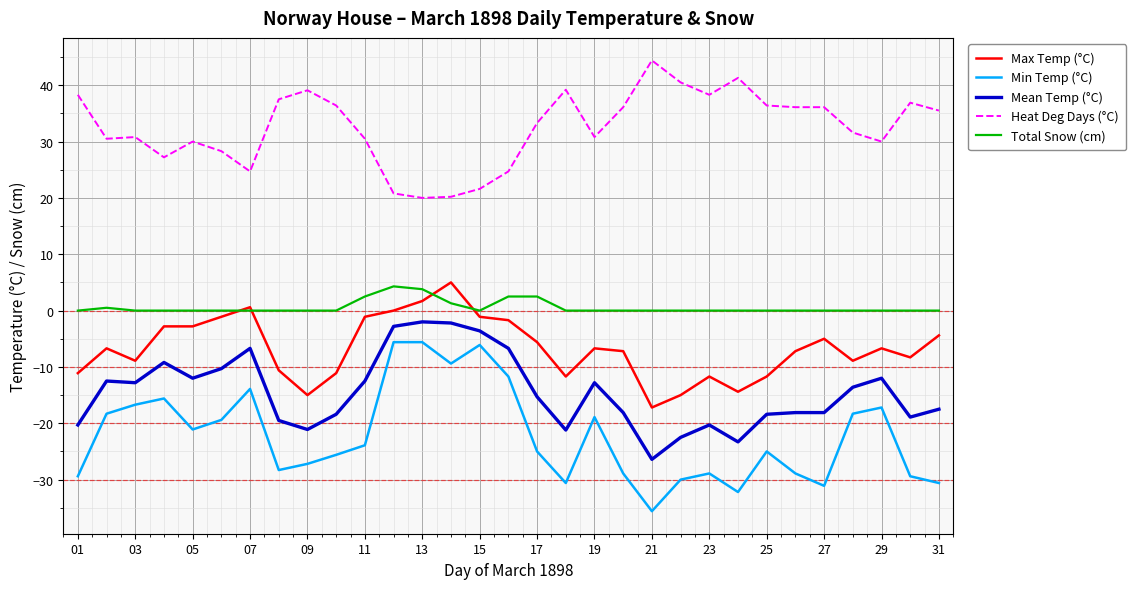

True or false: Mean Temp (°C) and Total Snow (cm) intersect in this chart.

False